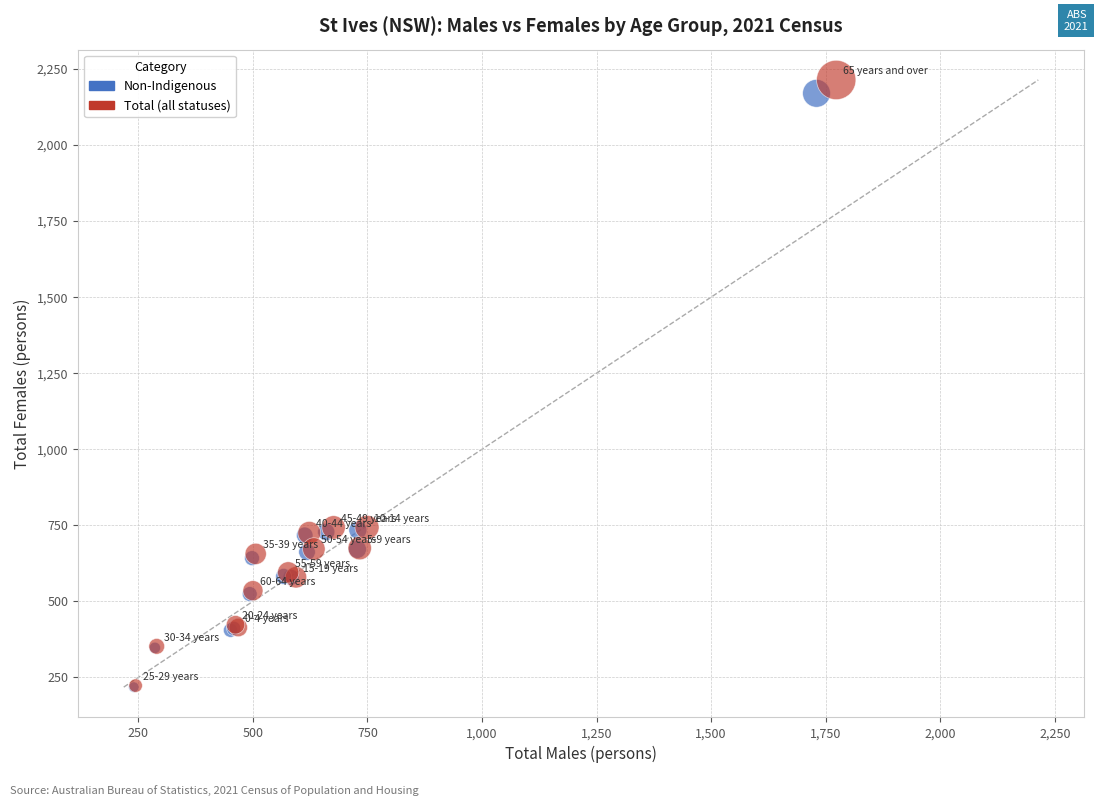

Which series has the largest Y range (max minus min)?

Total (all statuses)